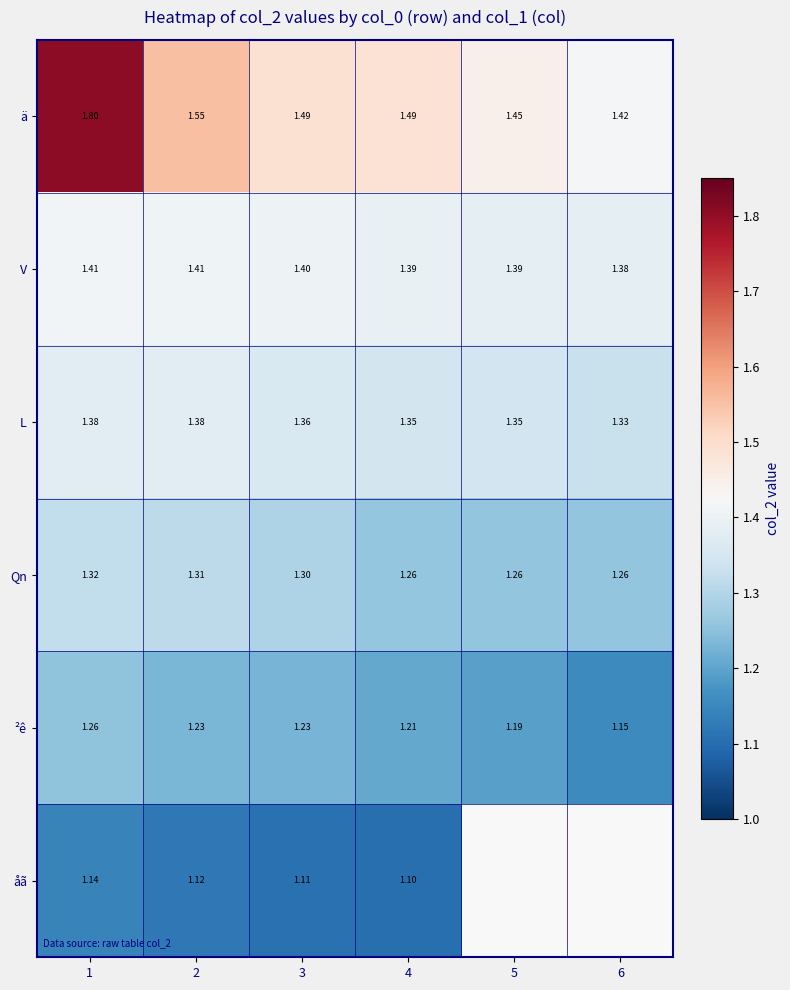

How many series are shown in this chart?

6